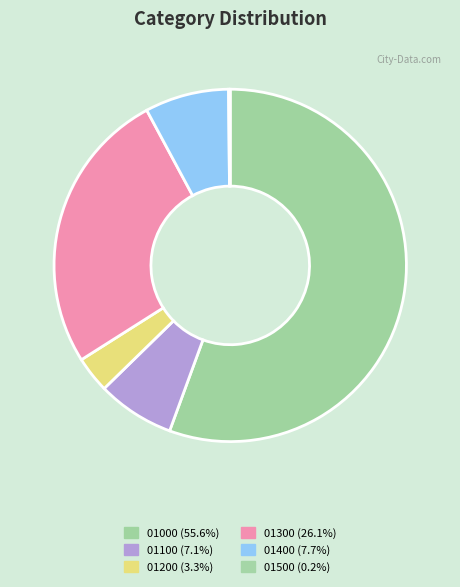

What is the change in value from 01200 to 01400?

+29